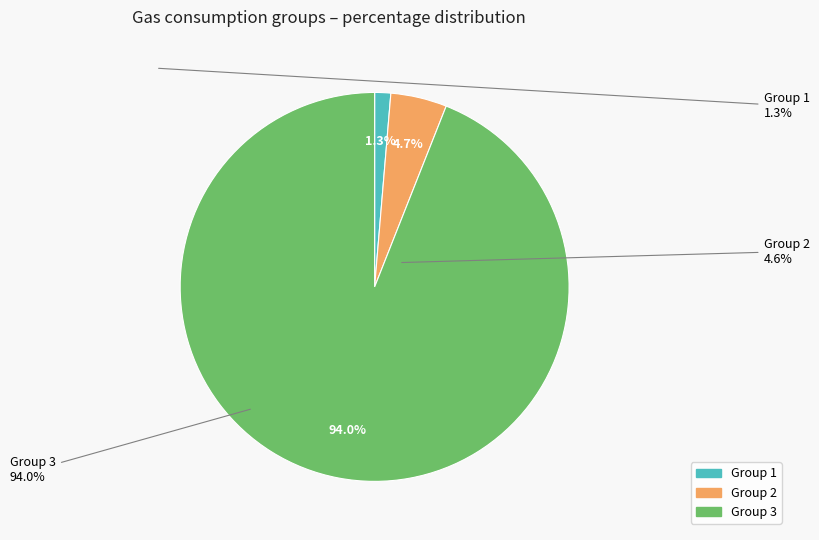

Count the number of slices in the pie.

3